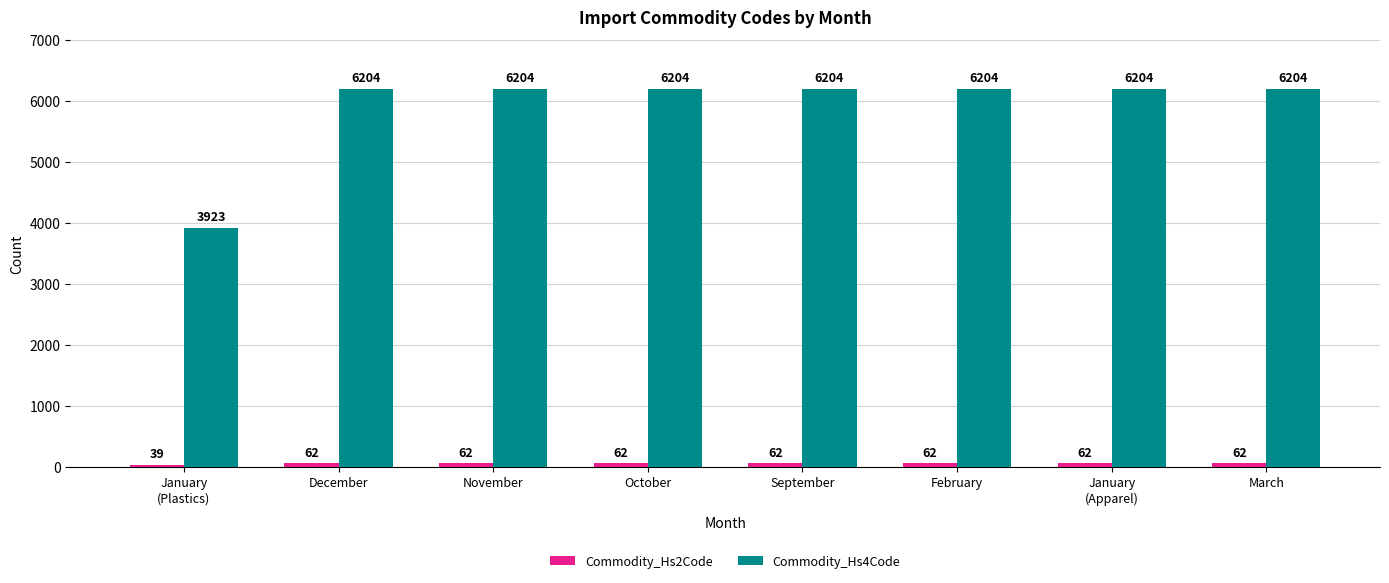

Count the number of categories in the chart.

8